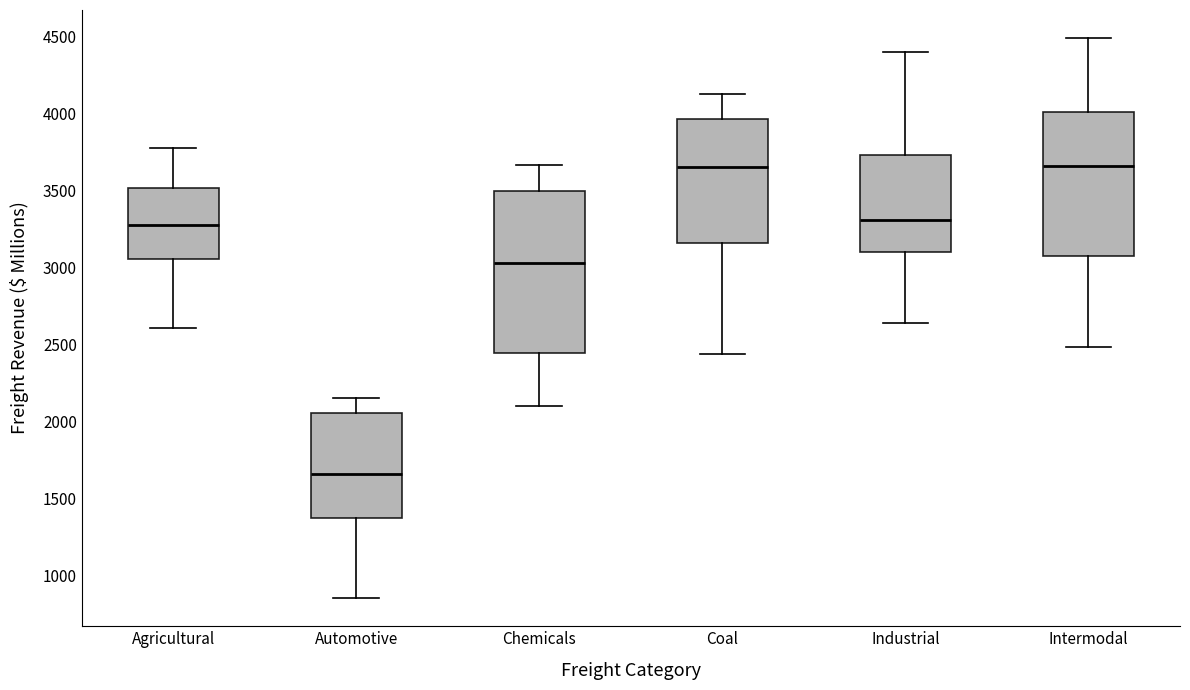

Comparing the boxes themselves (not the whiskers), which one is the tallest?

Chemicals